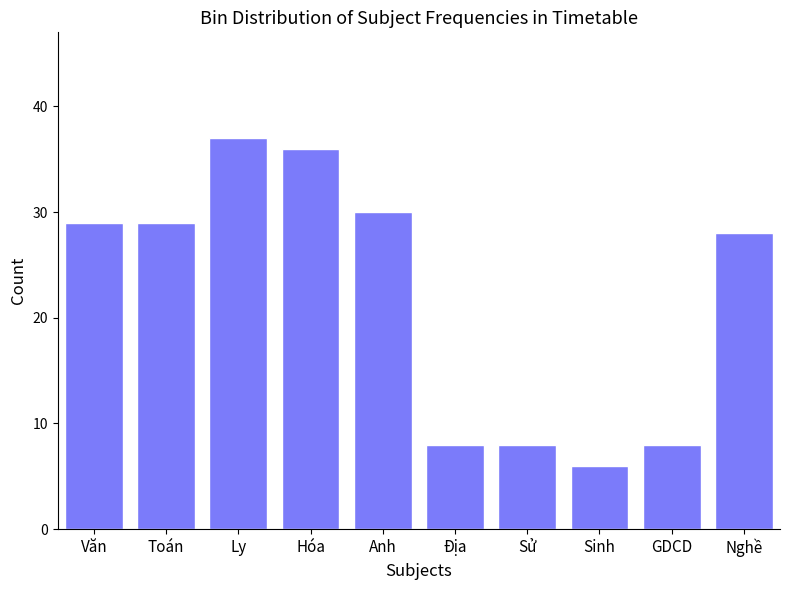

Reading right to left, list all the values displayed in this chart.

28	8	6	8	8	30	36	37	29	29